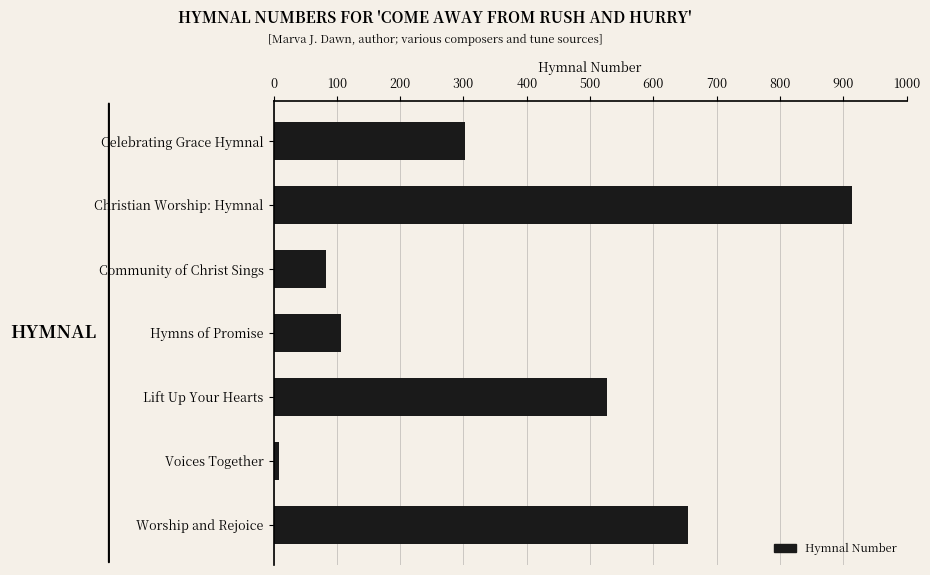

What is the average value?

371